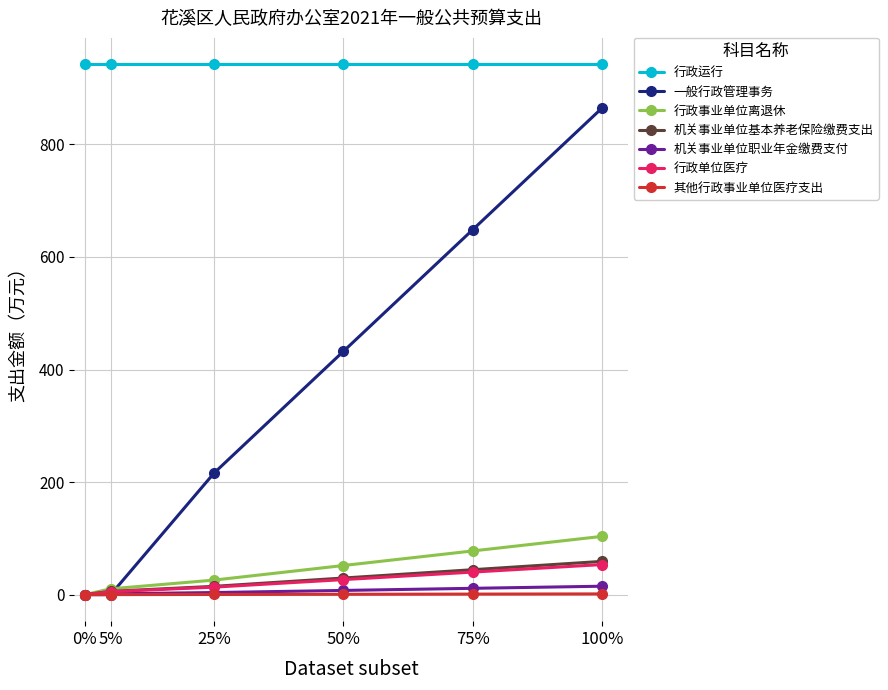

Read the 其他行政事业单位医疗支出 value at 50%.

0.7